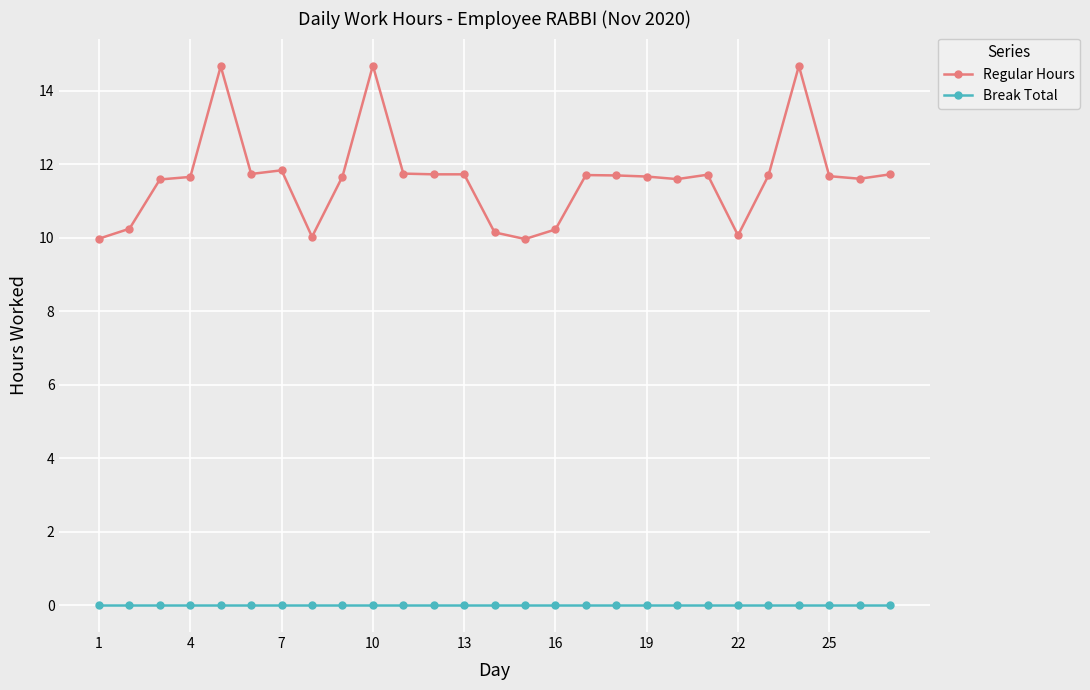

True or false: Regular Hours has more than 0 interior local peaks.

True